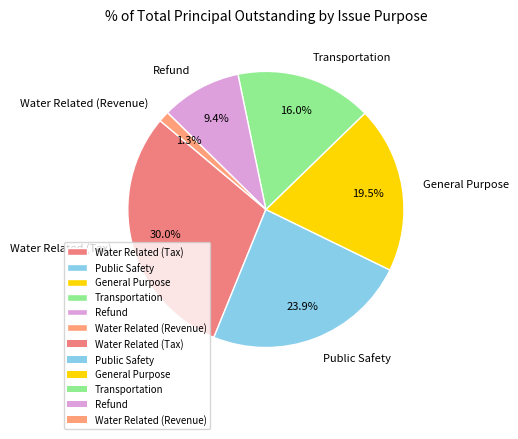

Does Transportation represent more than half of the total?

No